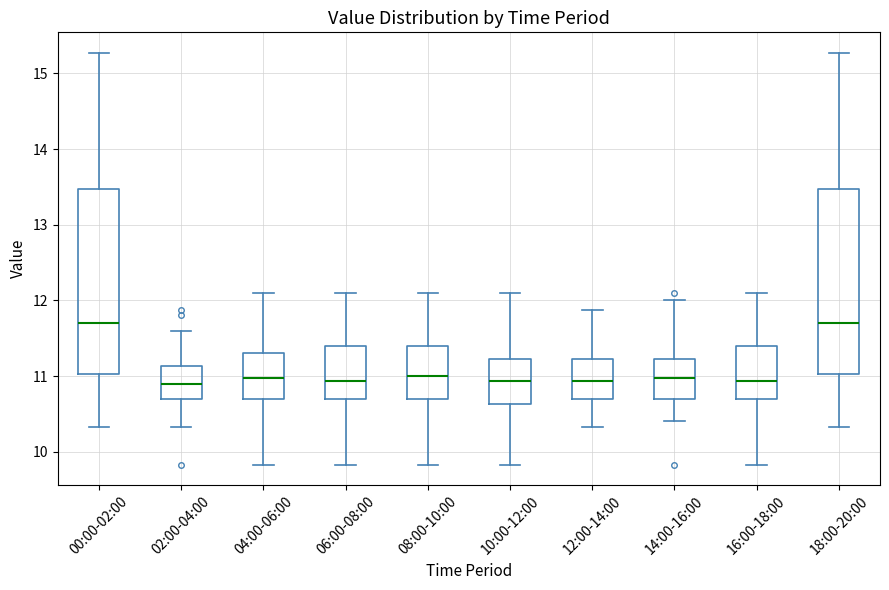

Where does the lower whisker of the box for 06:00-08:00 end on the y-axis? The values are not printed on the chart, so give them approximately, as read against the axis.

9.8